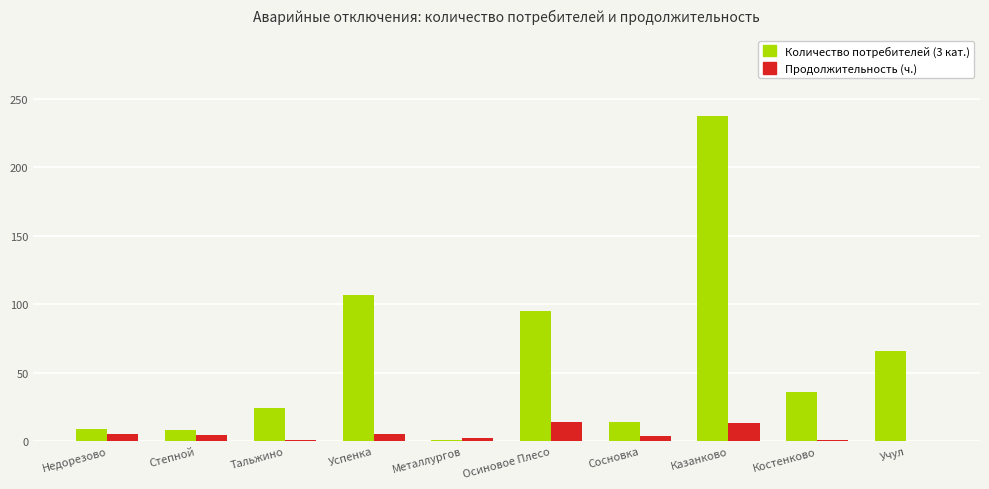

What is the sum of all Количество потребителей (3 кат.) values?

597.0